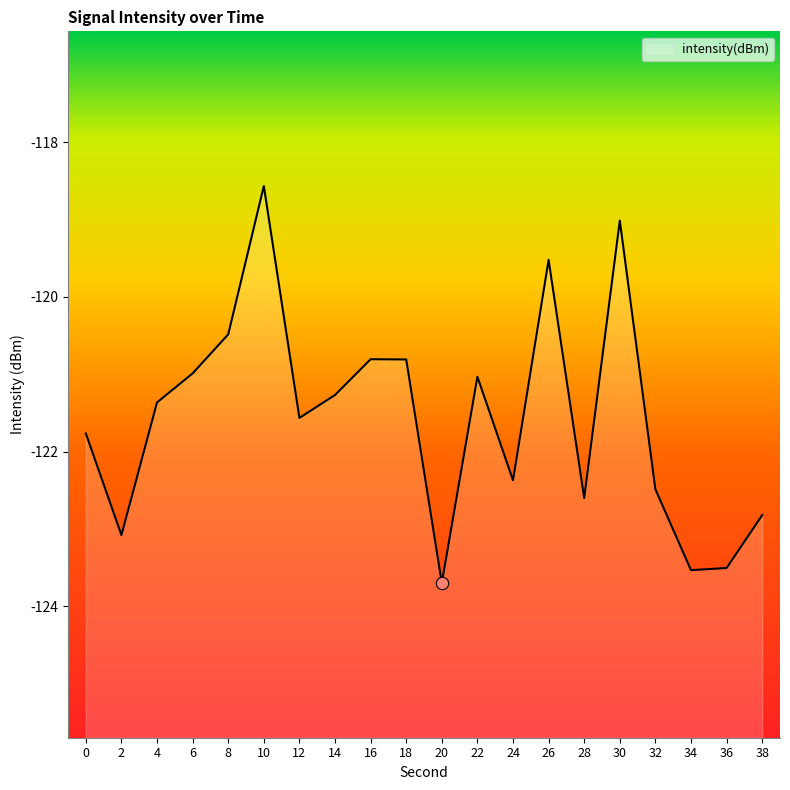

What is the change in value from 14 to 22?

+0.2